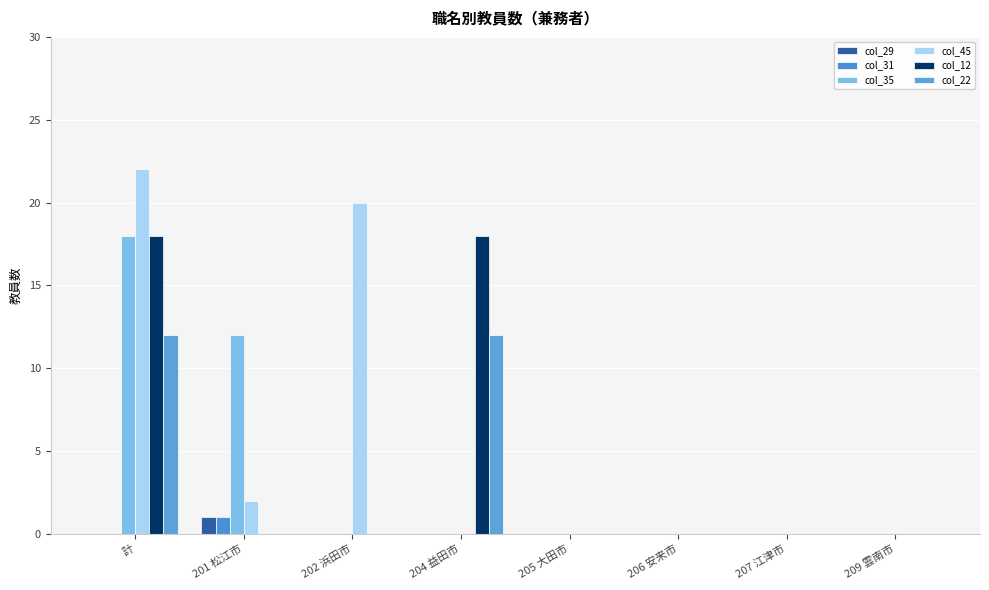

Does the chart contain stacked bars?

No